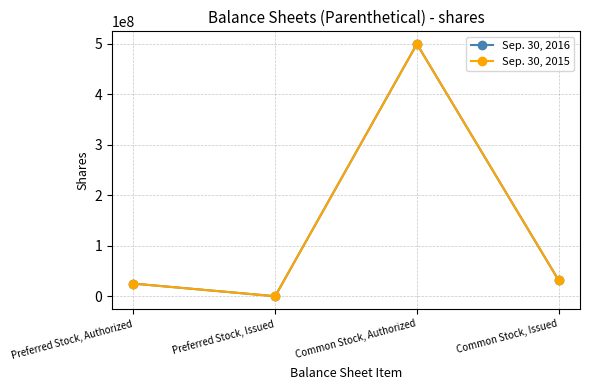

Does the chart have visible grid lines?

Yes